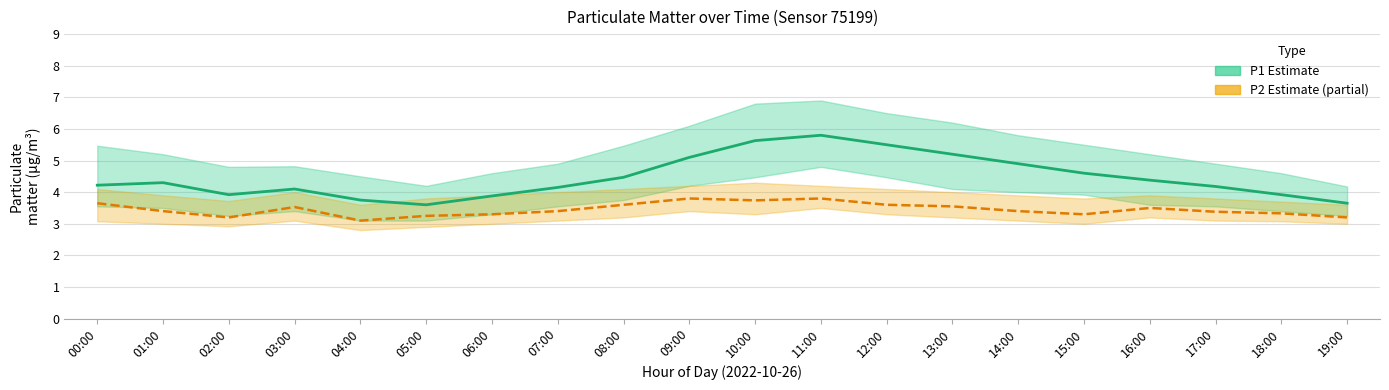

Does the chart have visible grid lines?

Yes